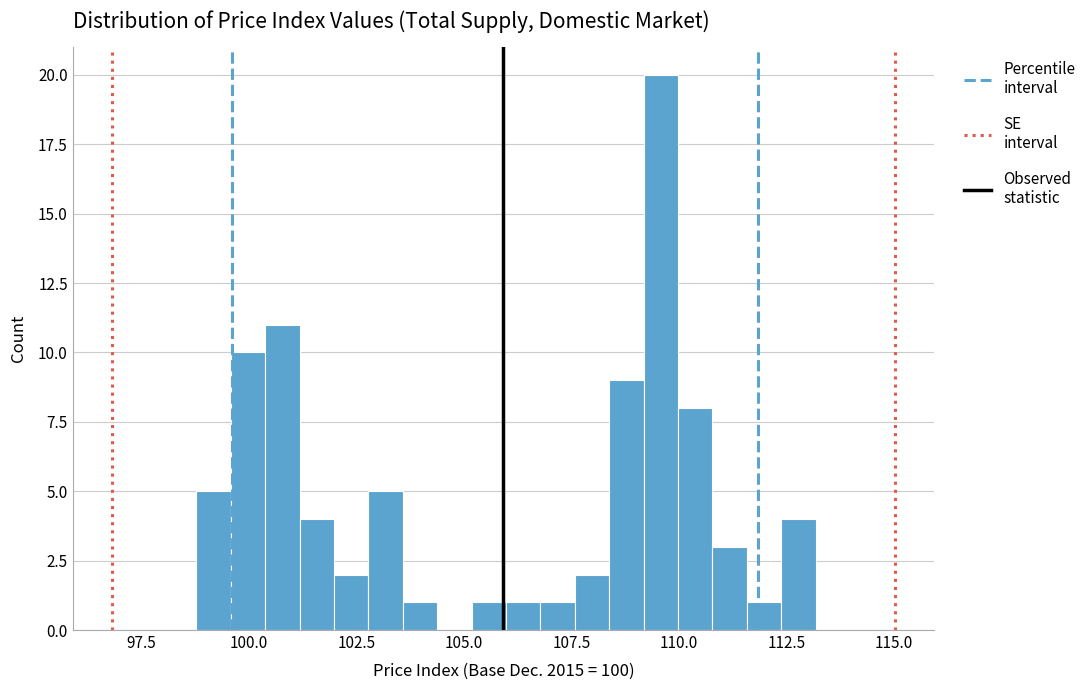

Around what value on the x-axis is the tallest bar? Give the approximate position of its centre, as read against the axis.

109.5